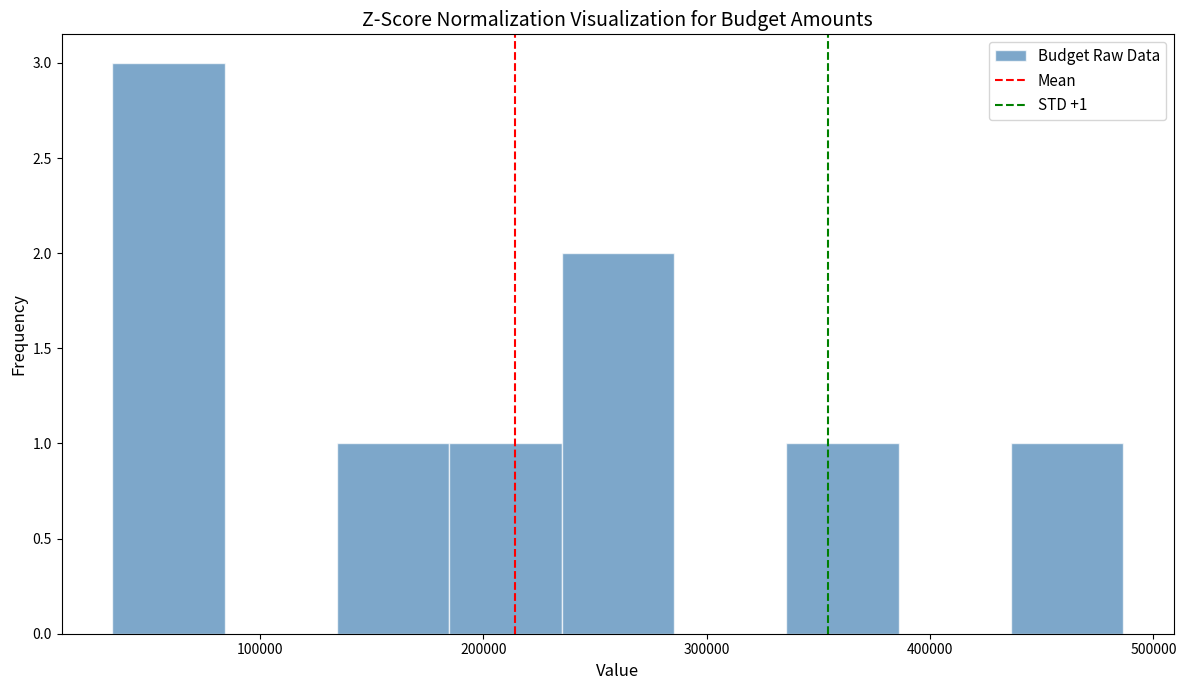

Which range on the x-axis has the tallest bar?

30000 to 80000